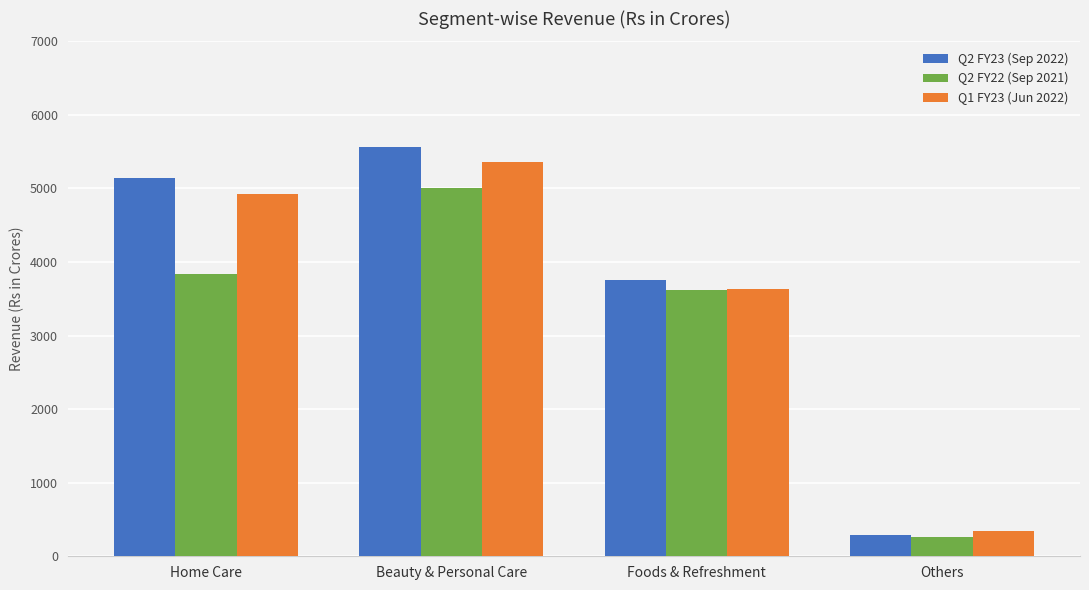

What are all the series names shown in the legend?

Q2 FY23 (Sep 2022), Q2 FY22 (Sep 2021), Q1 FY23 (Jun 2022)